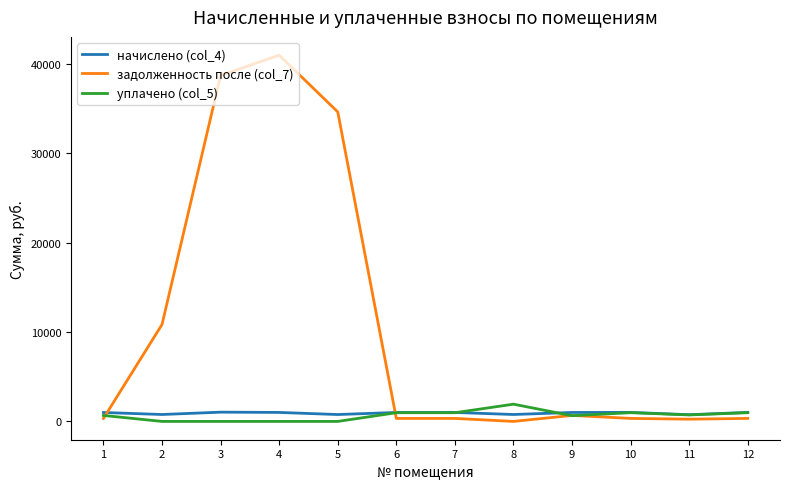

List the series in order of their peak value, highest first.

задолженность после (col_7), уплачено (col_5), начислено (col_4)